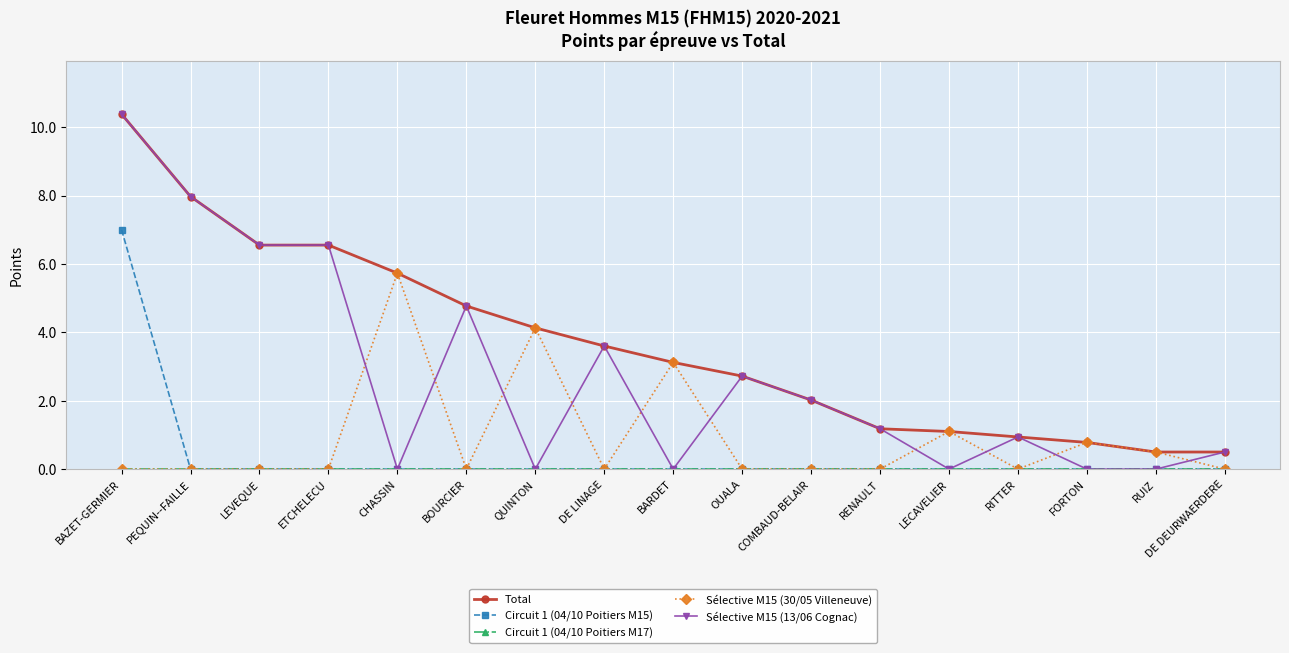

True or false: Circuit 1 (04/10 Poitiers M15) and Total cross at least once.

False